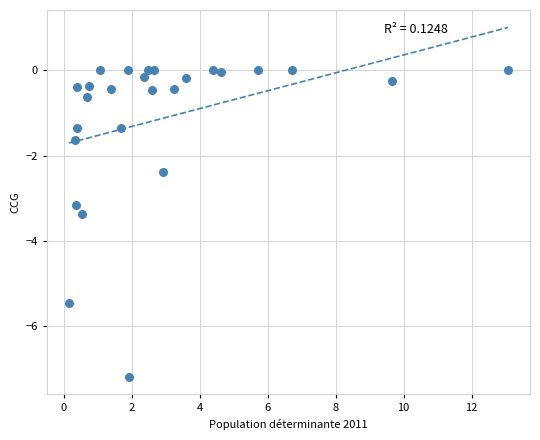

What is the range of X values (max minus min)?

12.9